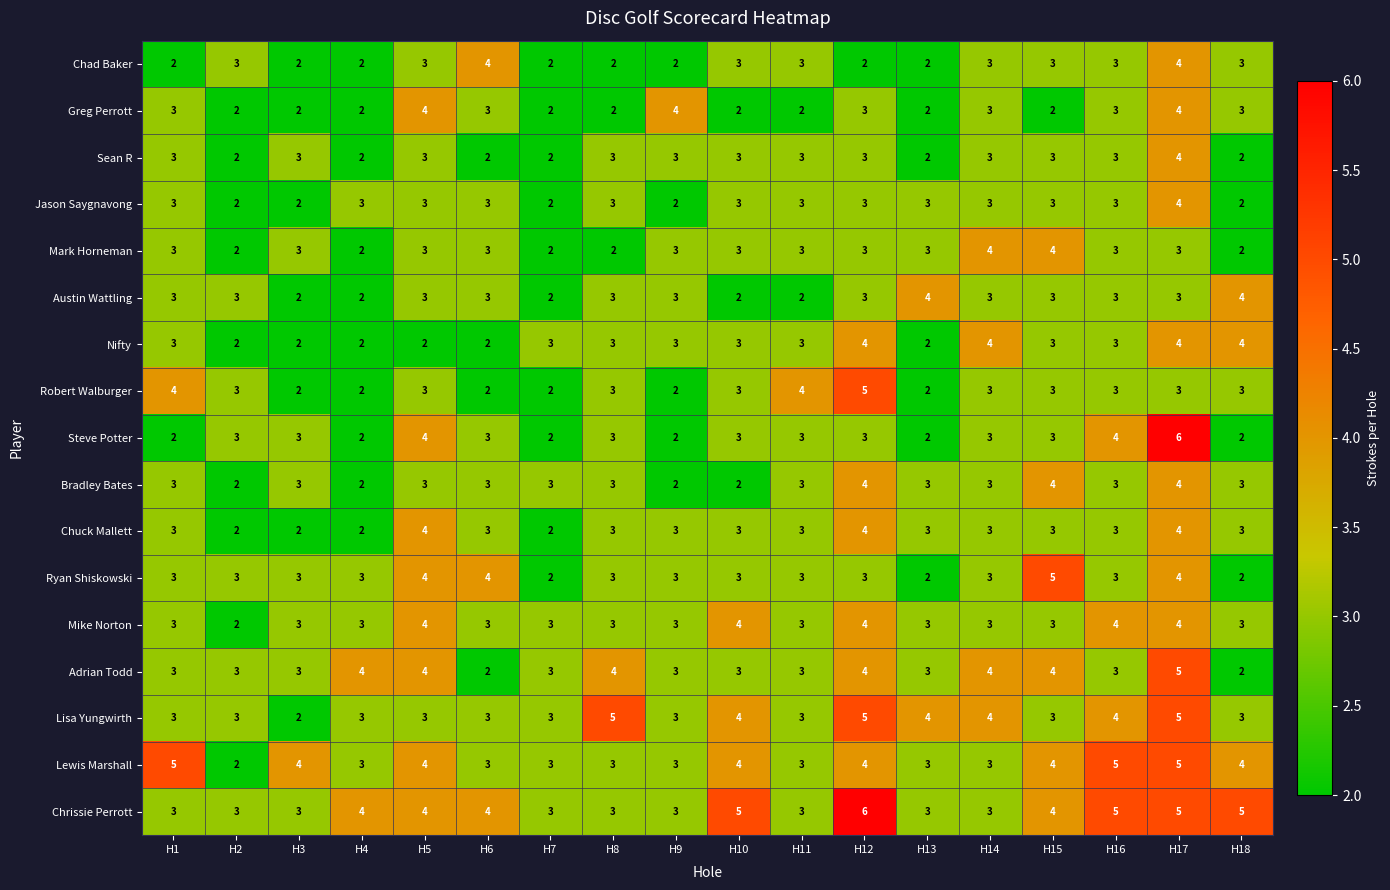

Which series has the widest spread of values?

Steve Potter